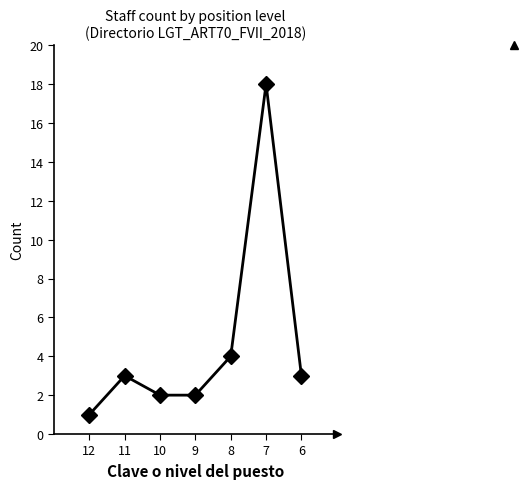

Reading right to left, extract all data points from this chart.

6=3	7=18	8=4	9=2	10=2	11=3	12=1